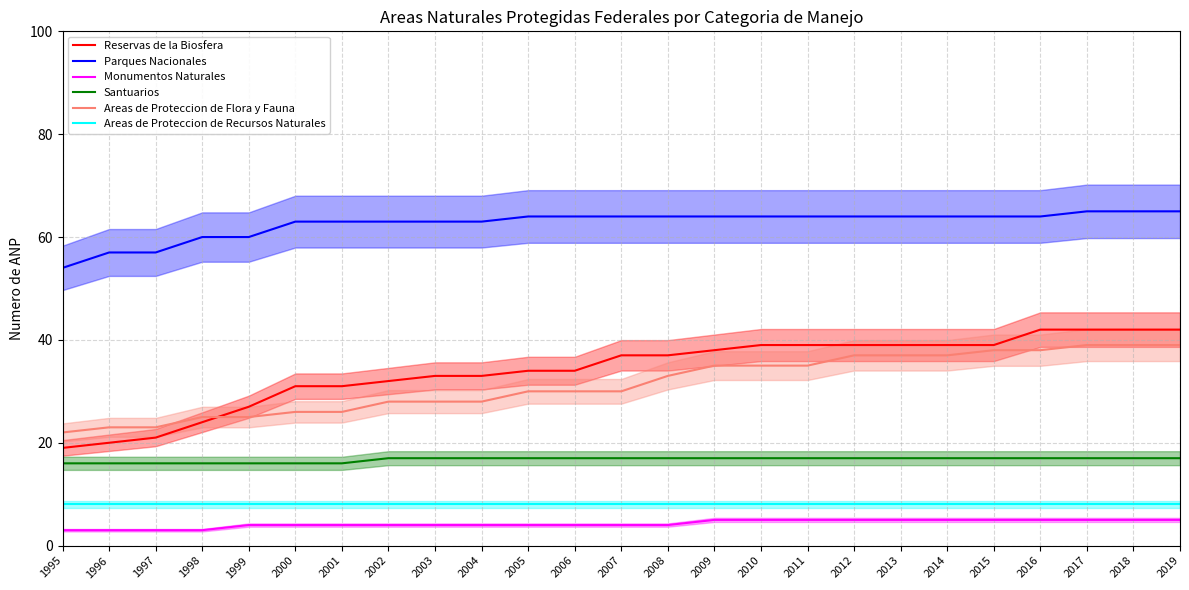

True or false: Reservas de la Biosfera and Areas de Proteccion de Recursos Naturales intersect in this chart.

False